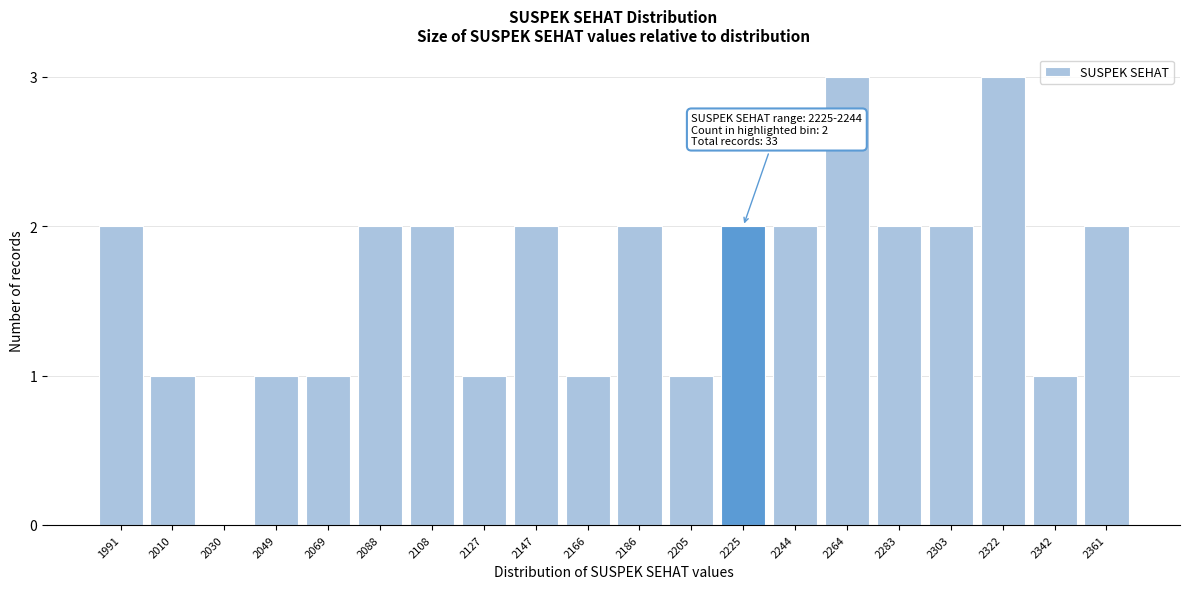

Reading left to right, what are all the values shown in this chart?

1991=2	2010=1	2030=0	2049=1	2069=1	2088=2	2108=2	2127=1	2147=2	2166=1	2186=2	2205=1	2225=2	2244=2	2264=3	2283=2	2303=2	2322=3	2342=1	2361=2